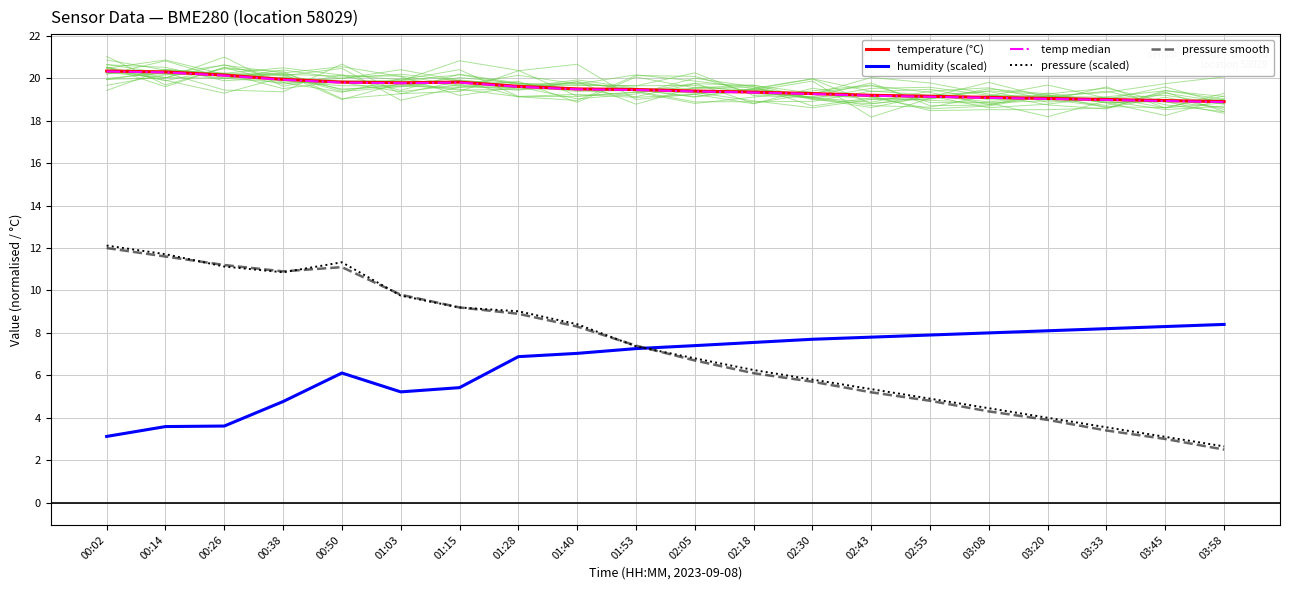

The value of pressure (scaled) at 02:18 is 6.2. True or false?

True